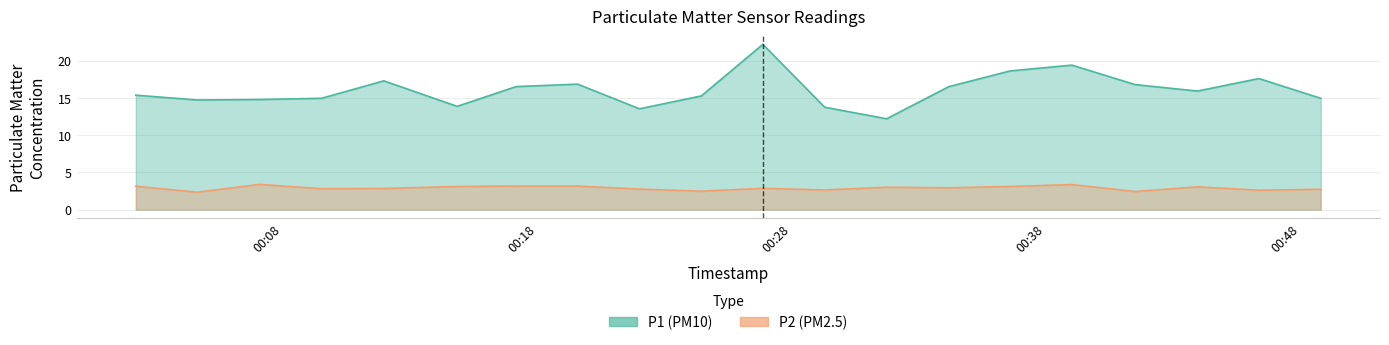

Is the value of P1 at 2023-08-20T00:29:18 greater than the value of P2 at 2023-08-20T00:17:10?

Yes